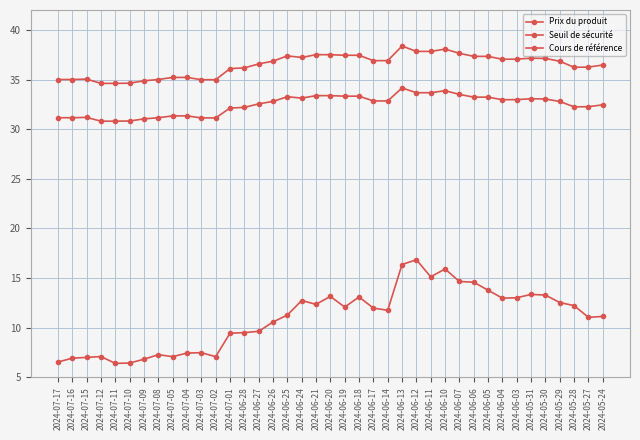

True or false: Seuil de sécurité and Cours de référence intersect in this chart.

False